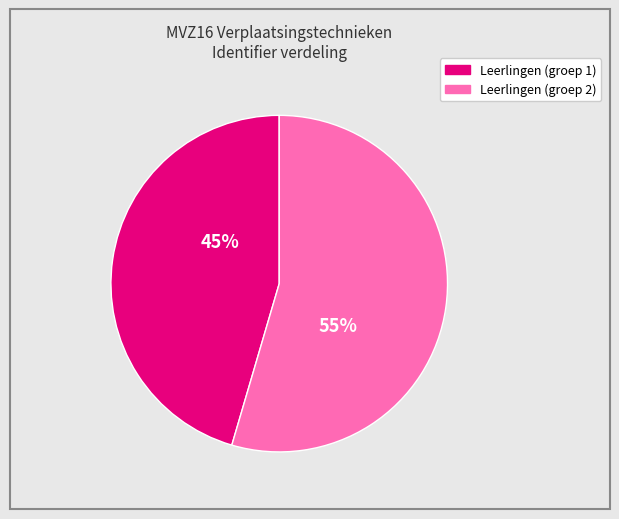

Is there a majority slice in this chart?

Yes